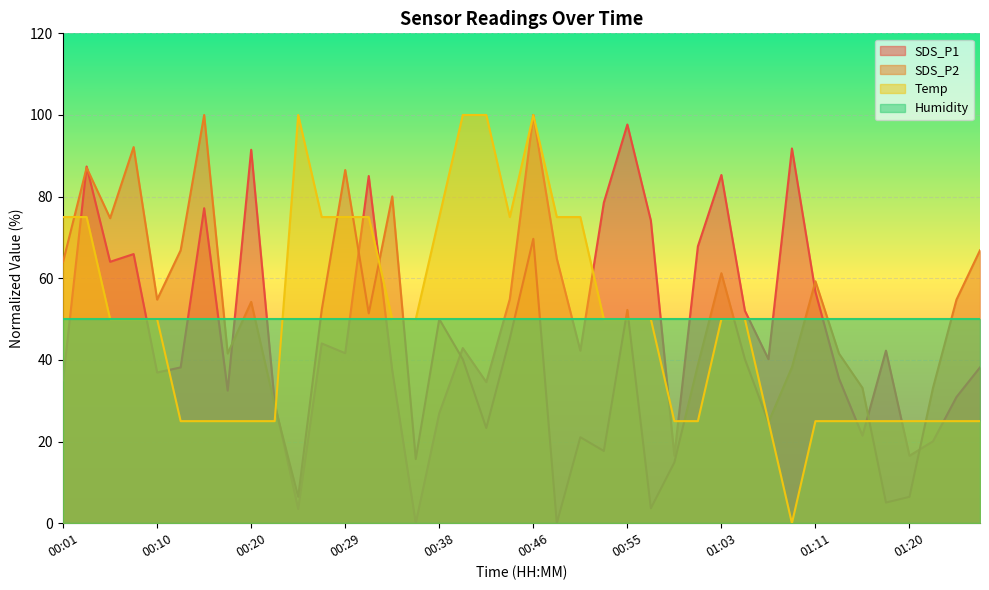

At which category does SDS_P1 reach its first local valley?

00:06